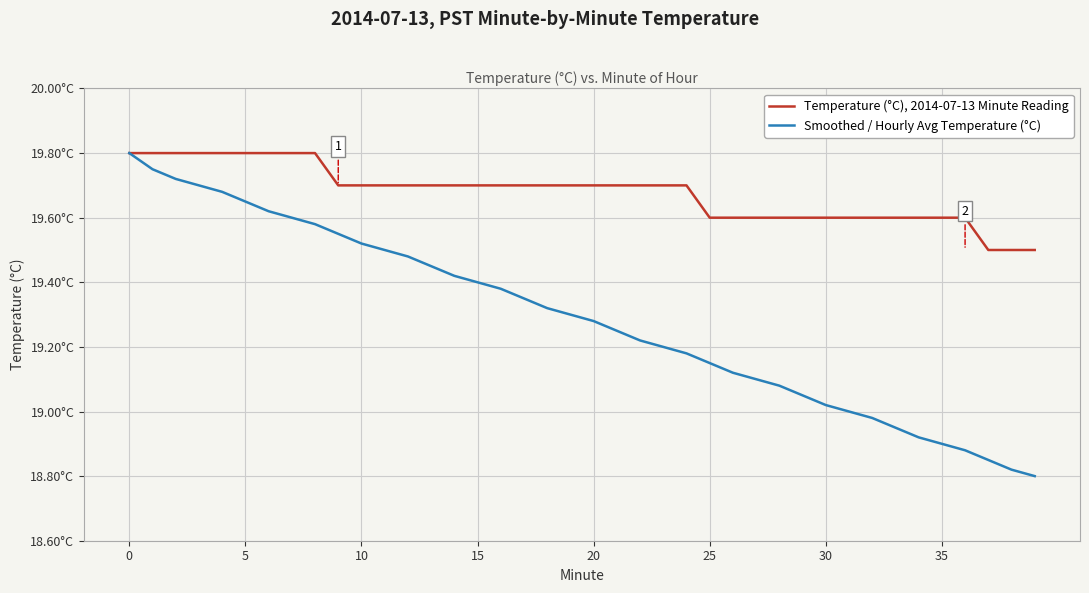

What is the difference between the maximum and minimum values in the Smoothed / Hourly Avg Temperature (°C) series?

1.0